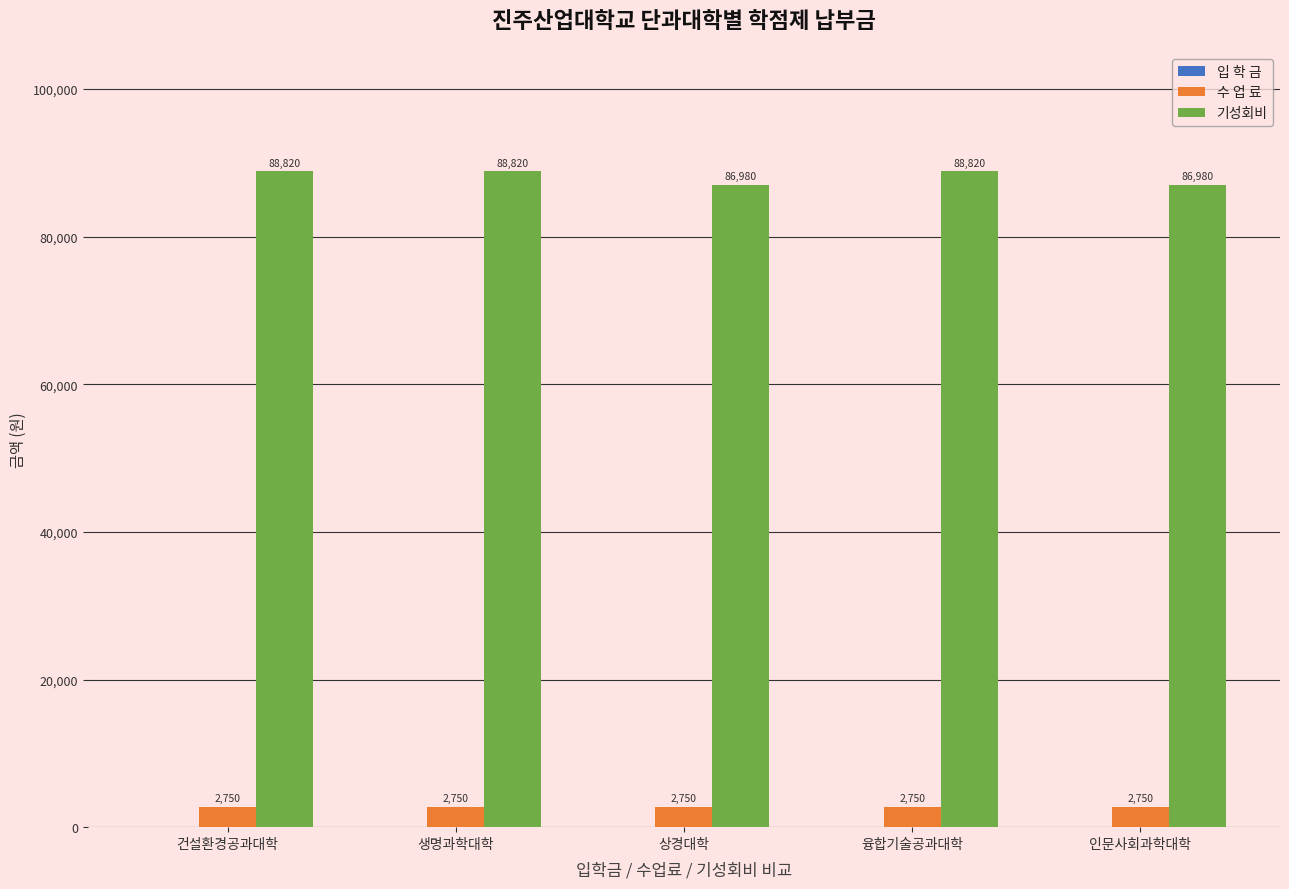

How many groups of bars are there?

5